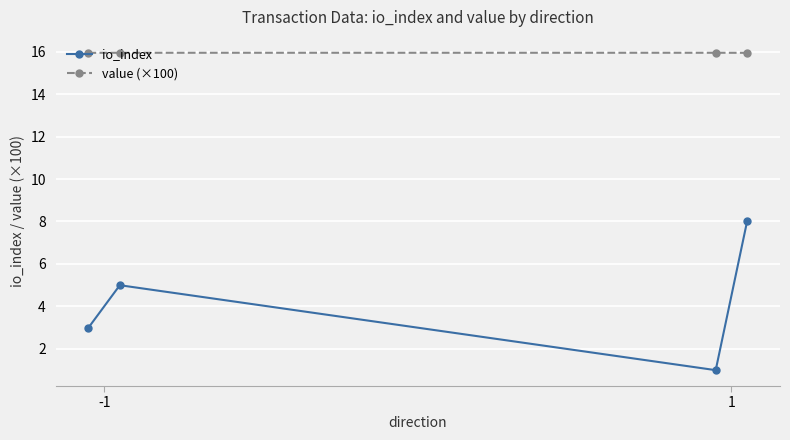

True or false: value (×100) and io_index cross at least once.

False